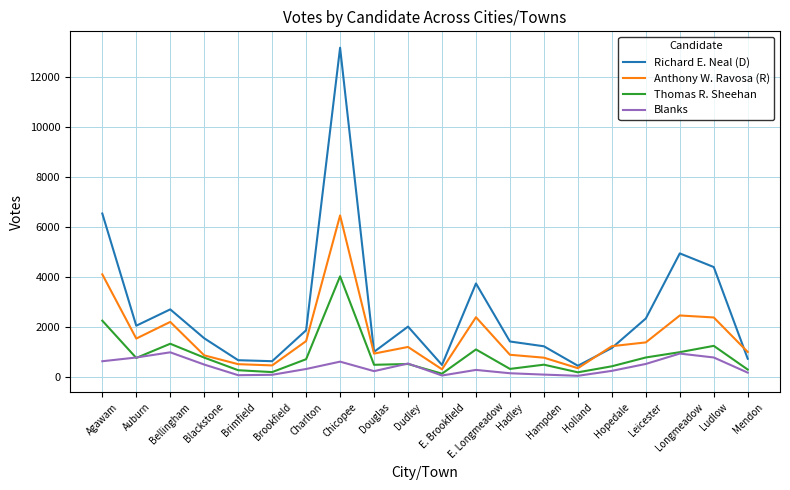

Which label corresponds to the largest value in the chart?

Chicopee